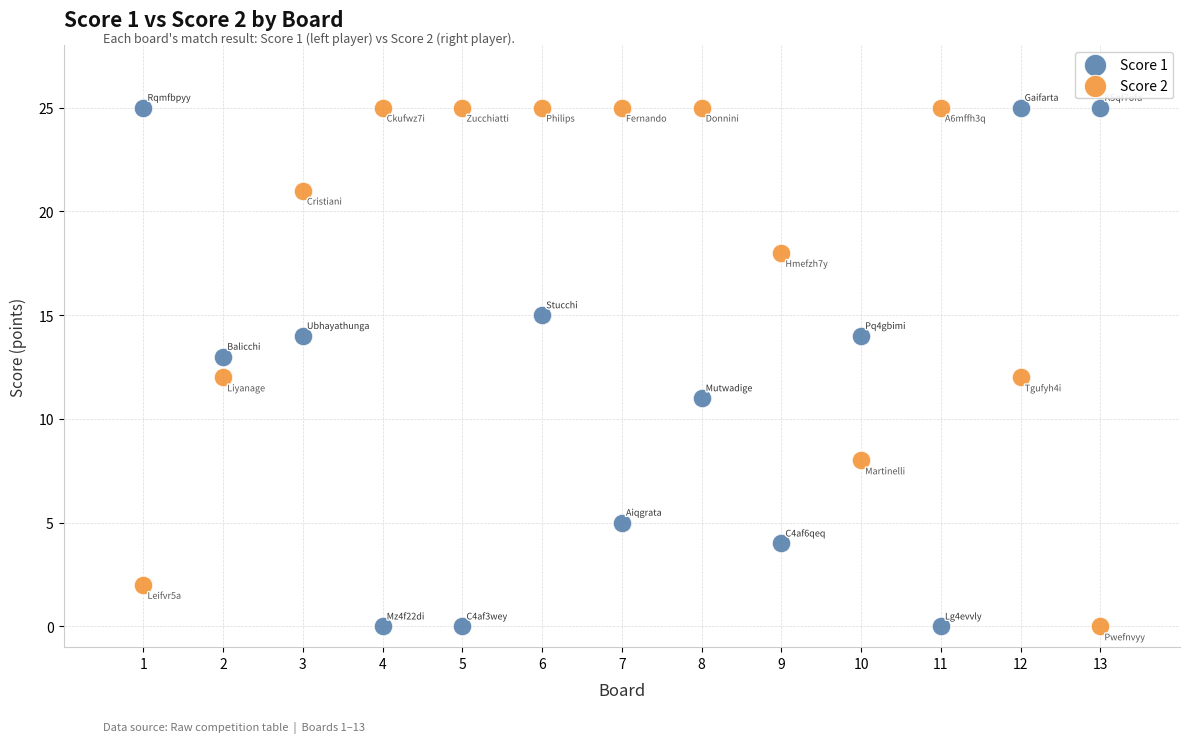

What is the X range (max minus min) for the scatter plot?

12